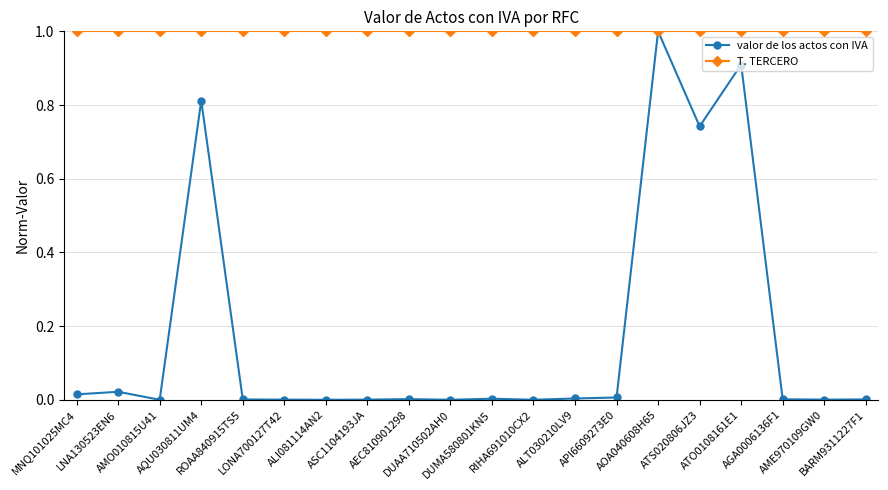

Which series changed the most between AQU030811UM4 and RIHA691010CX2?

valor de los actos con IVA